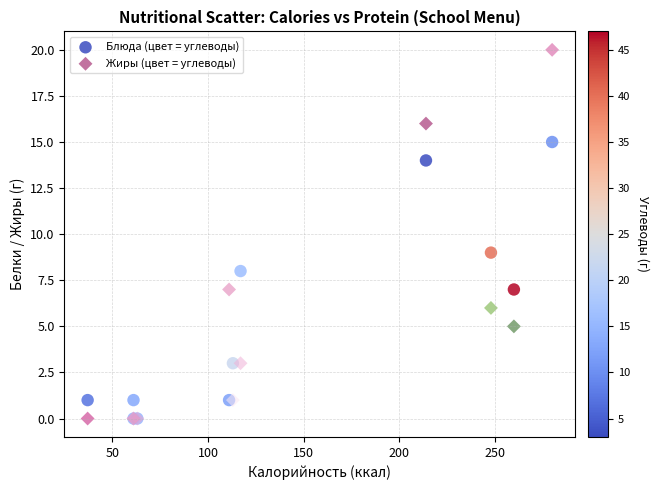

Across all series, what Y value is closest to 10?

9